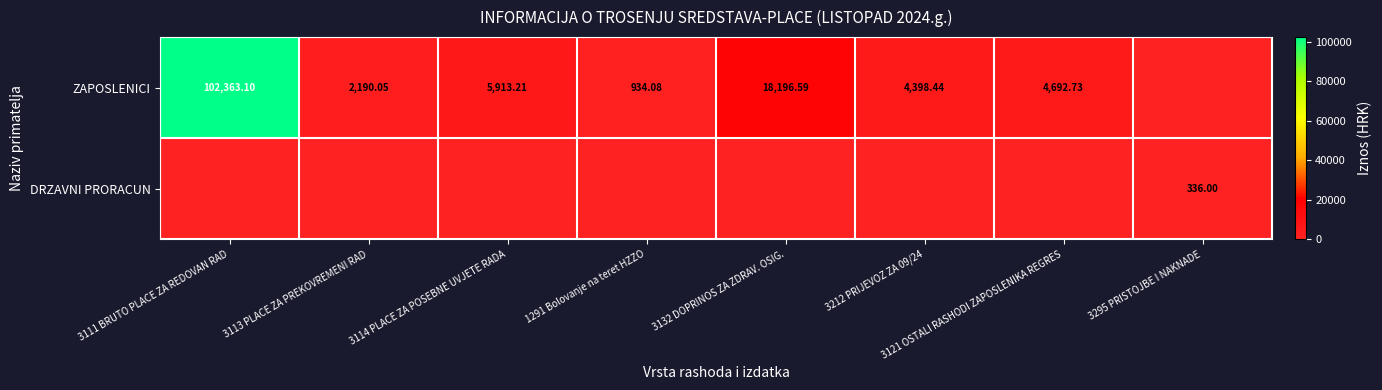

The DRZAVNI PRORACUN series shows 232.9 at 3113 PLACE ZA PREKOVREMENI RAD. True or false?

False